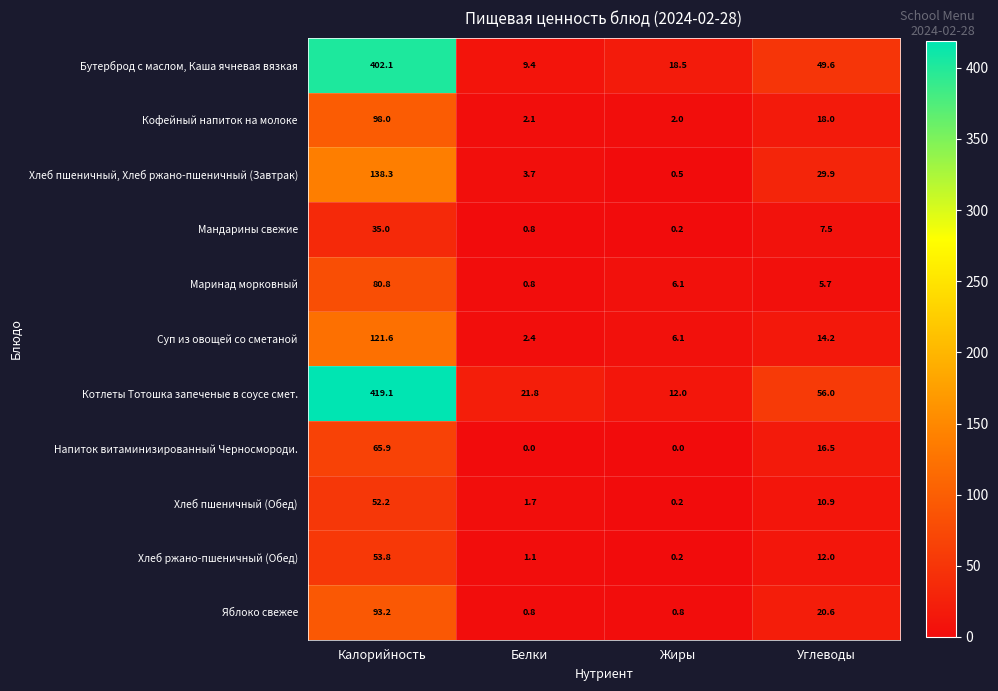

Is it true that Хлеб пшеничный, Хлеб ржано-пшеничный (Завтрак) equals 221.9 at Калорийность?

False